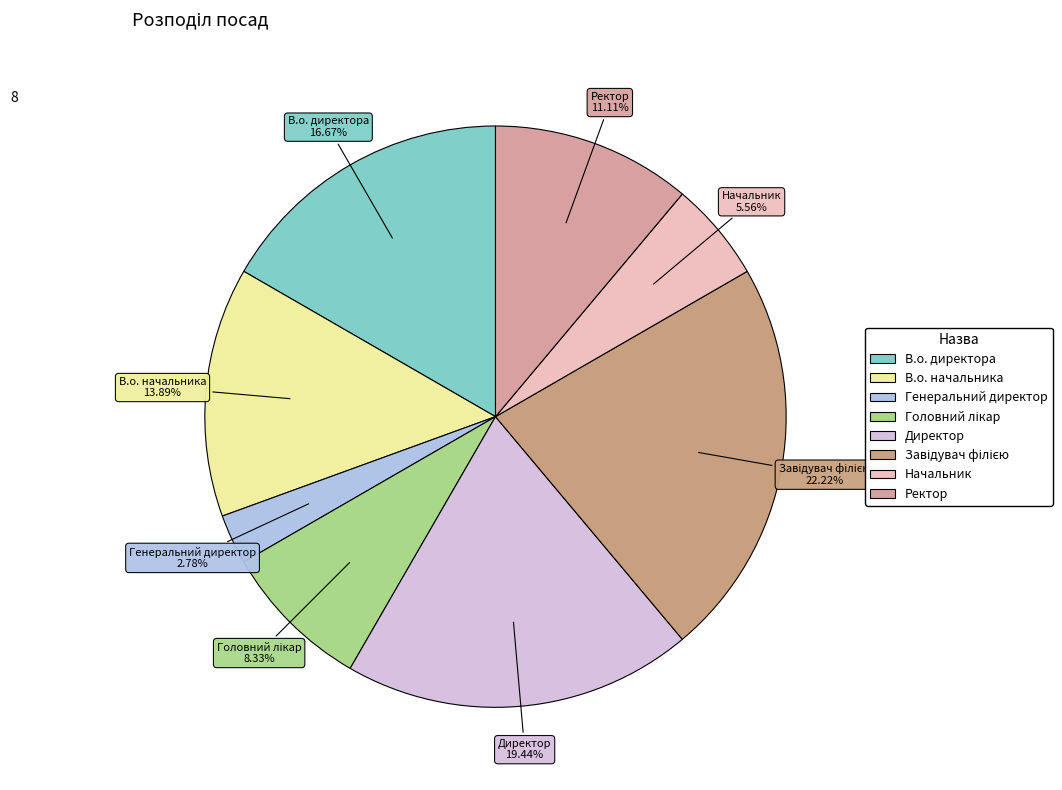

Is it true that Ректор is 11% of the pie?

True